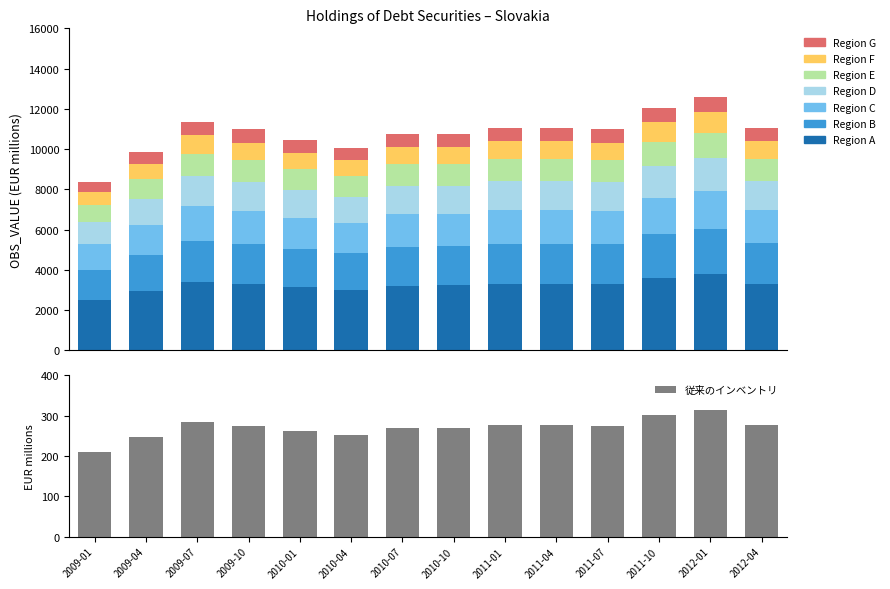

Rank the categories by value from highest to lowest.

2012-01, 2011-10, 2009-07, 2012-04, 2011-04, 2011-01, 2009-10, 2011-07, 2010-10, 2010-07, 2010-01, 2010-04, 2009-04, 2009-01